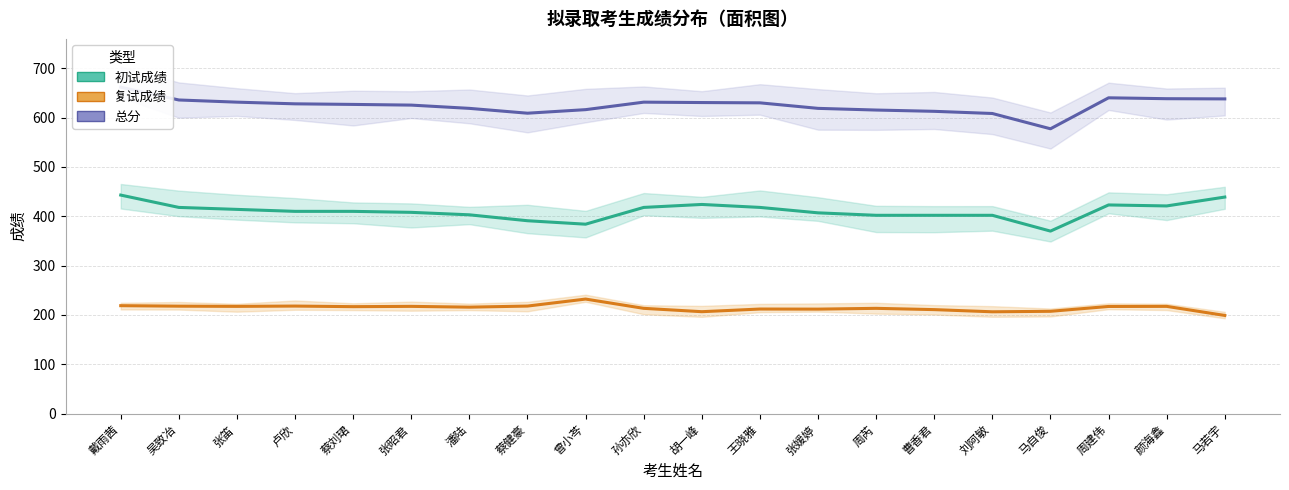

What is the difference between the 复试成绩 values at 周芮 and 马自俊?

6.0